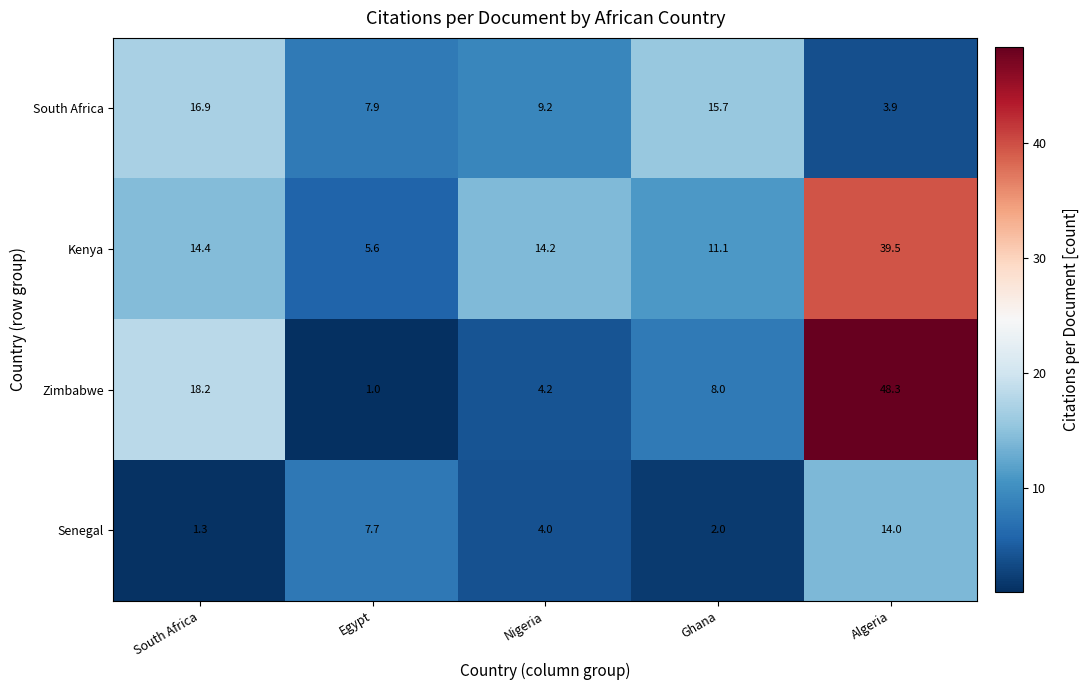

Rank the series by their maximum value, from highest to lowest.

Zimbabwe, Kenya, South Africa, Senegal